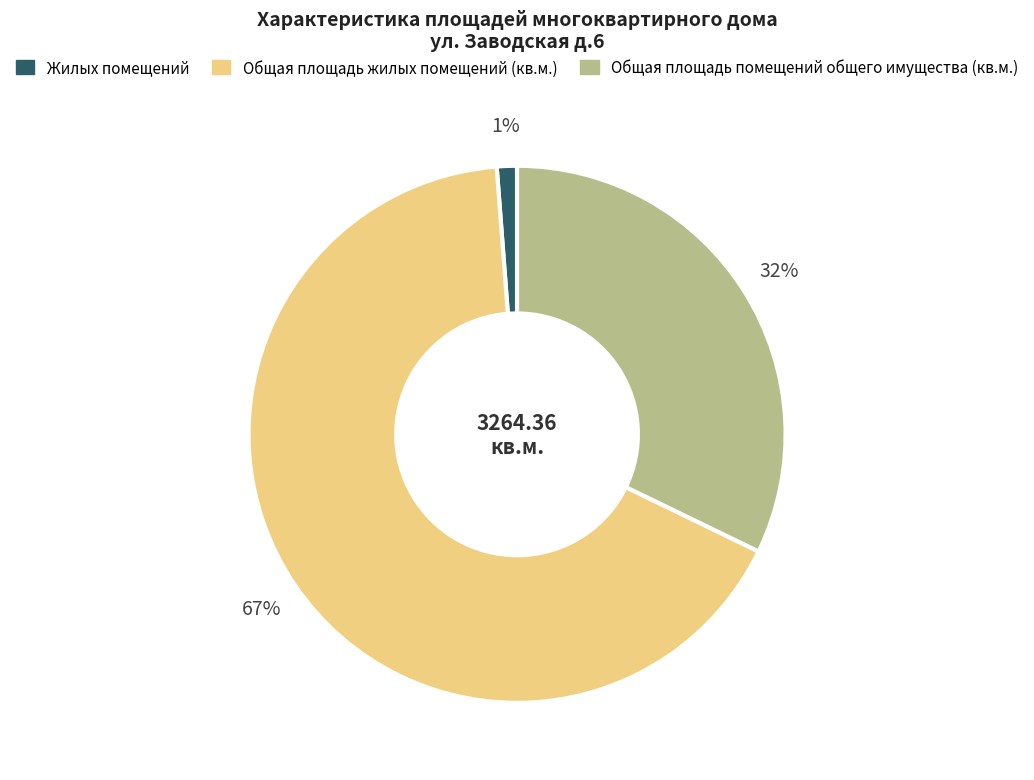

Rank the categories by value from lowest to highest.

Жилых помещений, Общая площадь помещений общего имущества (кв.м.), Общая площадь жилых помещений (кв.м.)